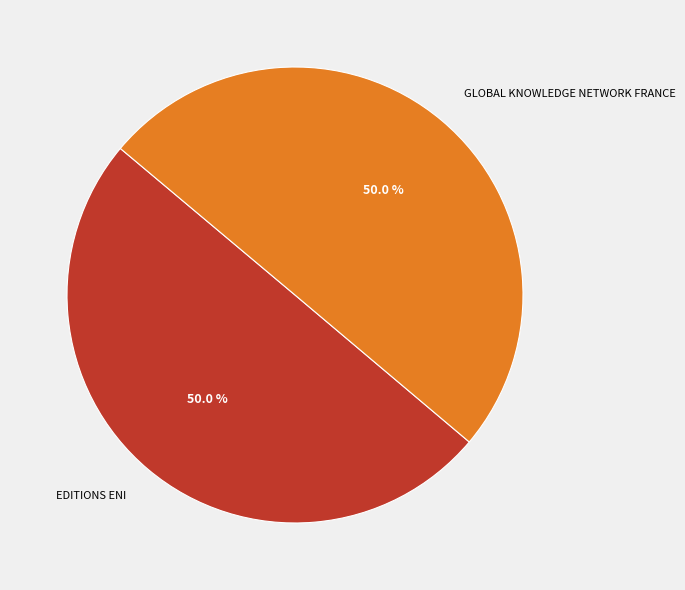

Approximately how many times larger is the value at EDITIONS ENI compared to GLOBAL KNOWLEDGE NETWORK FRANCE?

1.0